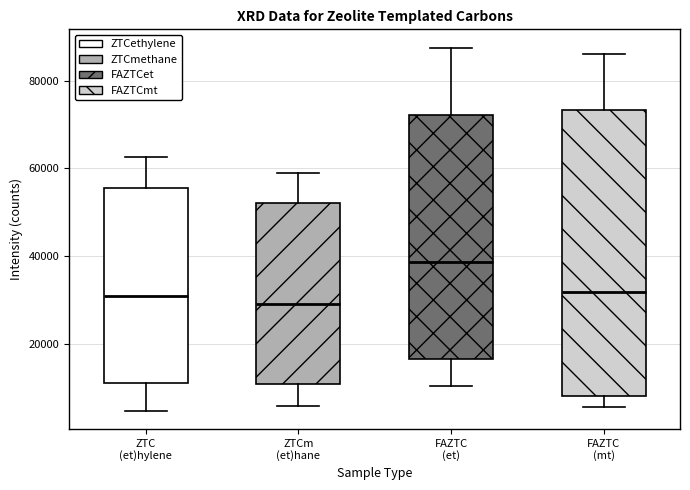

Reading left to right, read every box against the y-axis: the position of its median line, the range the box covers, and the ends of its whiskers. The values are not printed on the chart, so give them approximately, as read against the axis.

ZTC (et)hylene: median 30000, box 10000 to 56000, whiskers 4000 to 62000
ZTCm (et)hane: median 30000, box 10000 to 52000, whiskers 6000 to 58000
FAZTC (et): median 38000, box 16000 to 72000, whiskers 10000 to 88000
FAZTC (mt): median 32000, box 8000 to 74000, whiskers 6000 to 86000